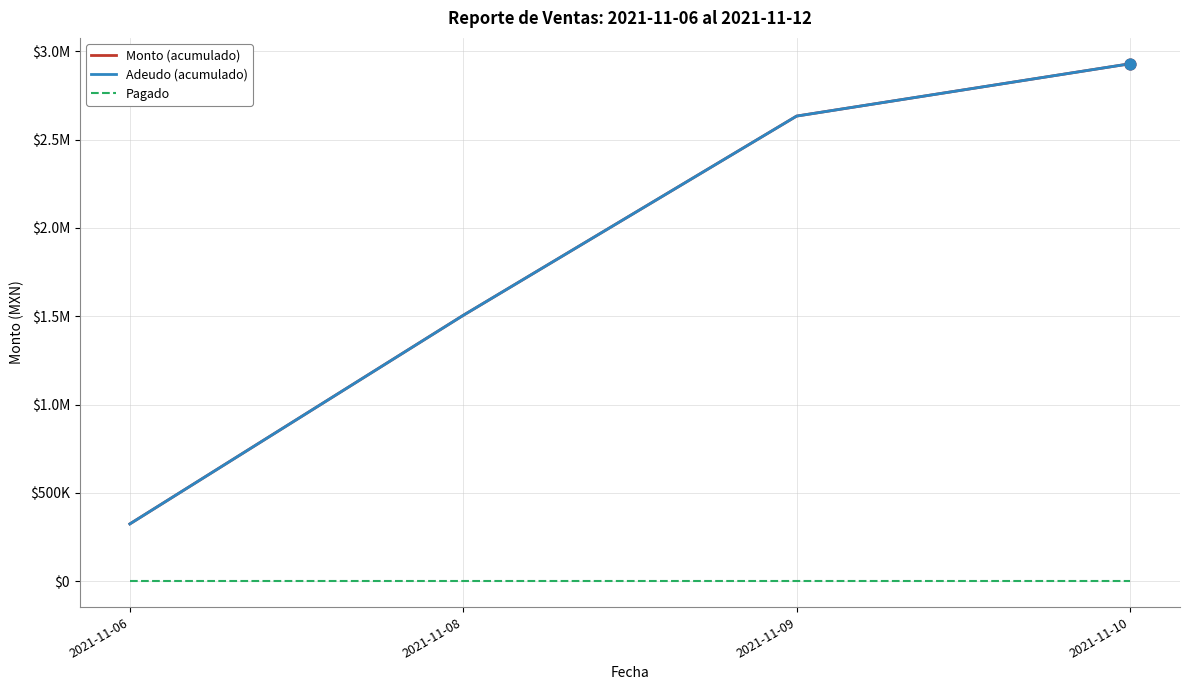

Is this an area chart (filled region under the line)?

No